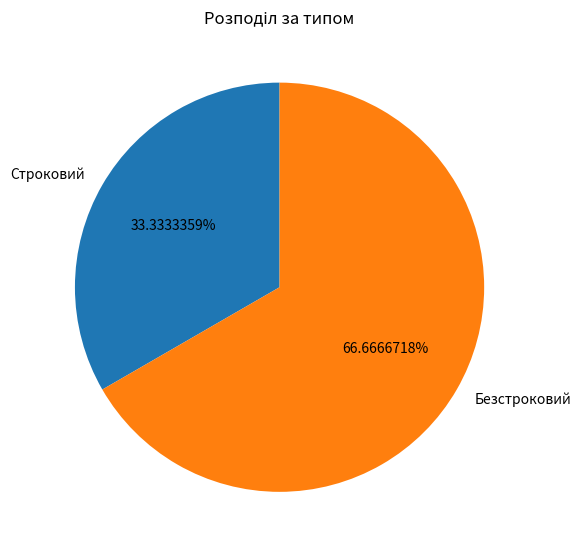

Approximately how many times larger is the value at Строковий compared to Безстроковий?

0.5